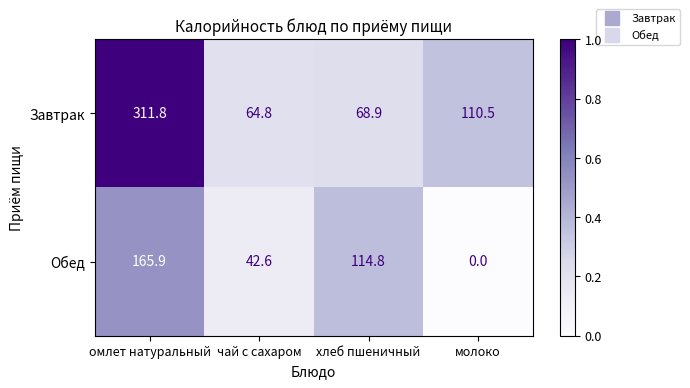

List the series in order of their peak value, highest first.

Завтрак, Обед